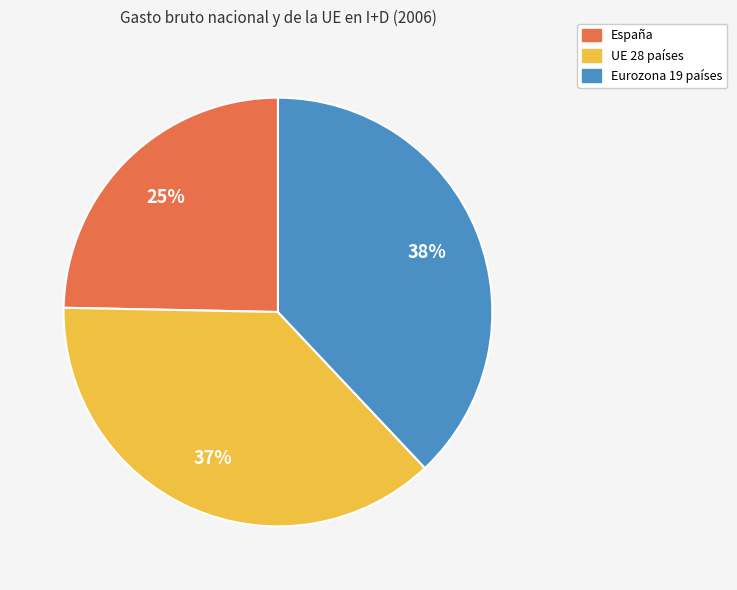

Which category has the biggest portion of the pie?

Eurozona 19 países